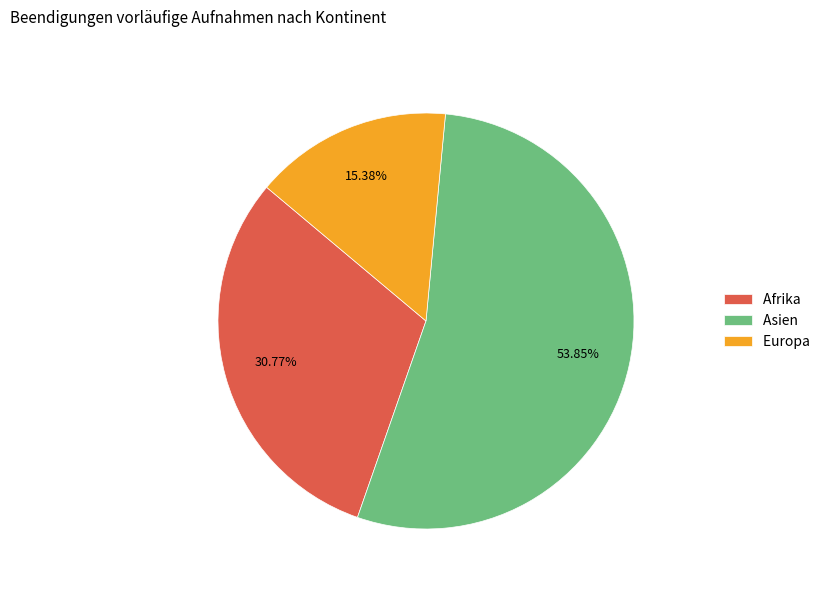

Rank the categories by value from lowest to highest.

Europa, Afrika, Asien